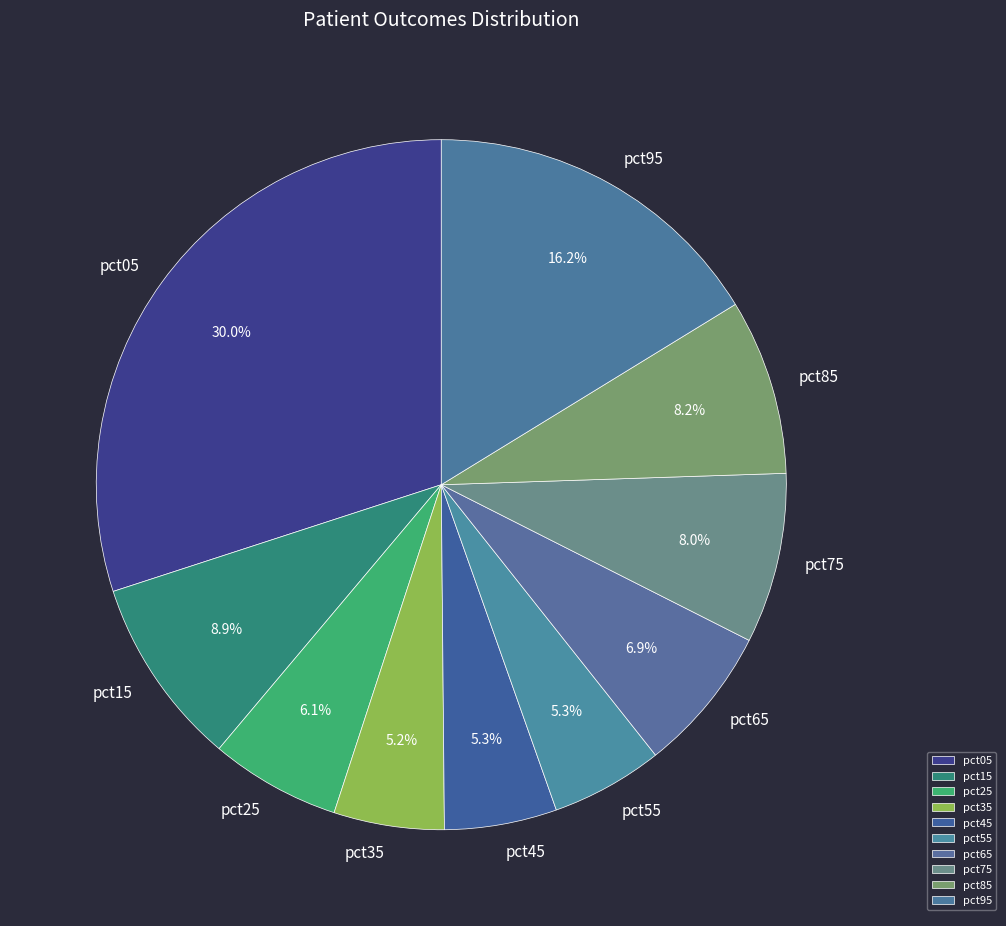

How many segments does this pie chart have?

10